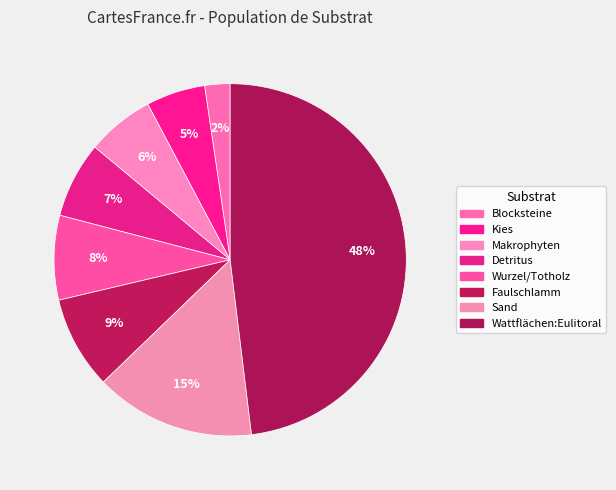

Does Kies represent more than half of the total?

No